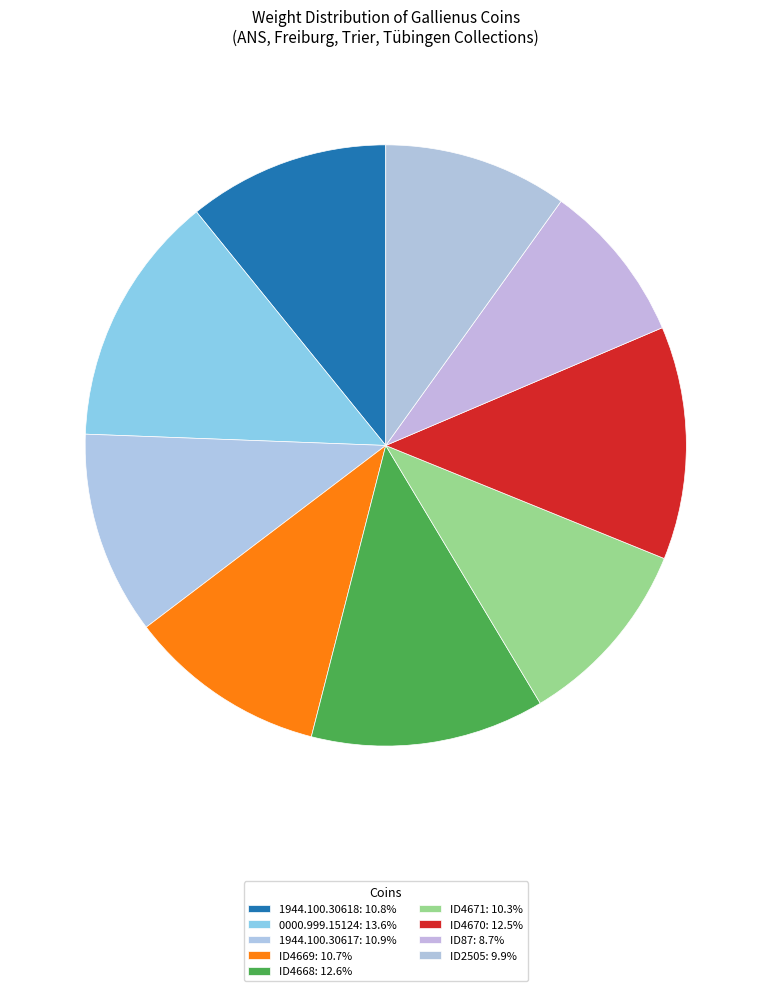

To the nearest percent, what is the average slice percentage?

11%